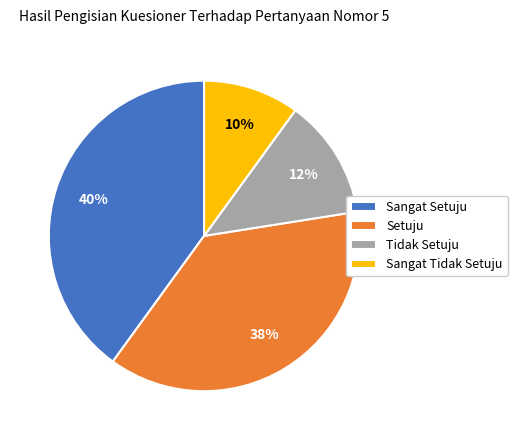

Count the number of slices in the pie.

4